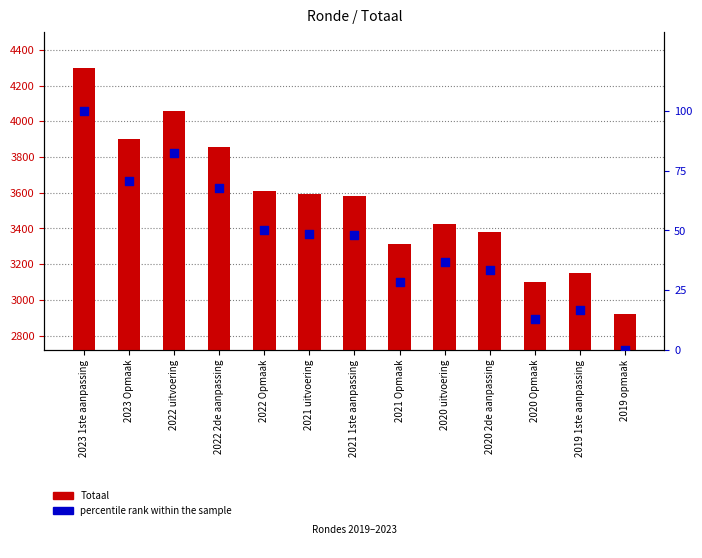

What are all the series names shown in the legend?

Totaal, percentile rank within the sample